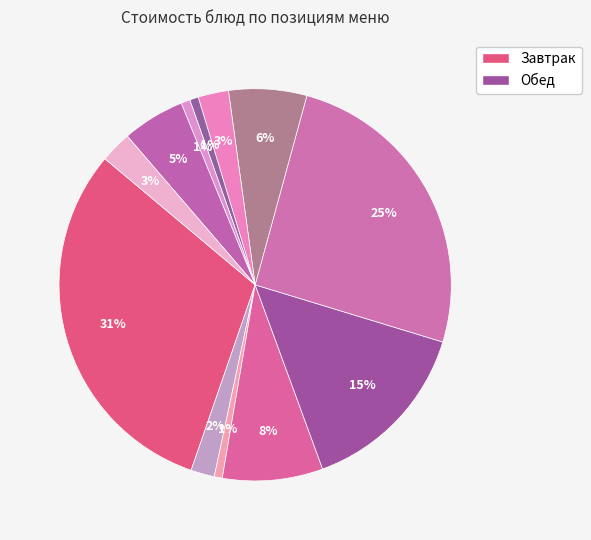

How many segments does this pie chart have?

12